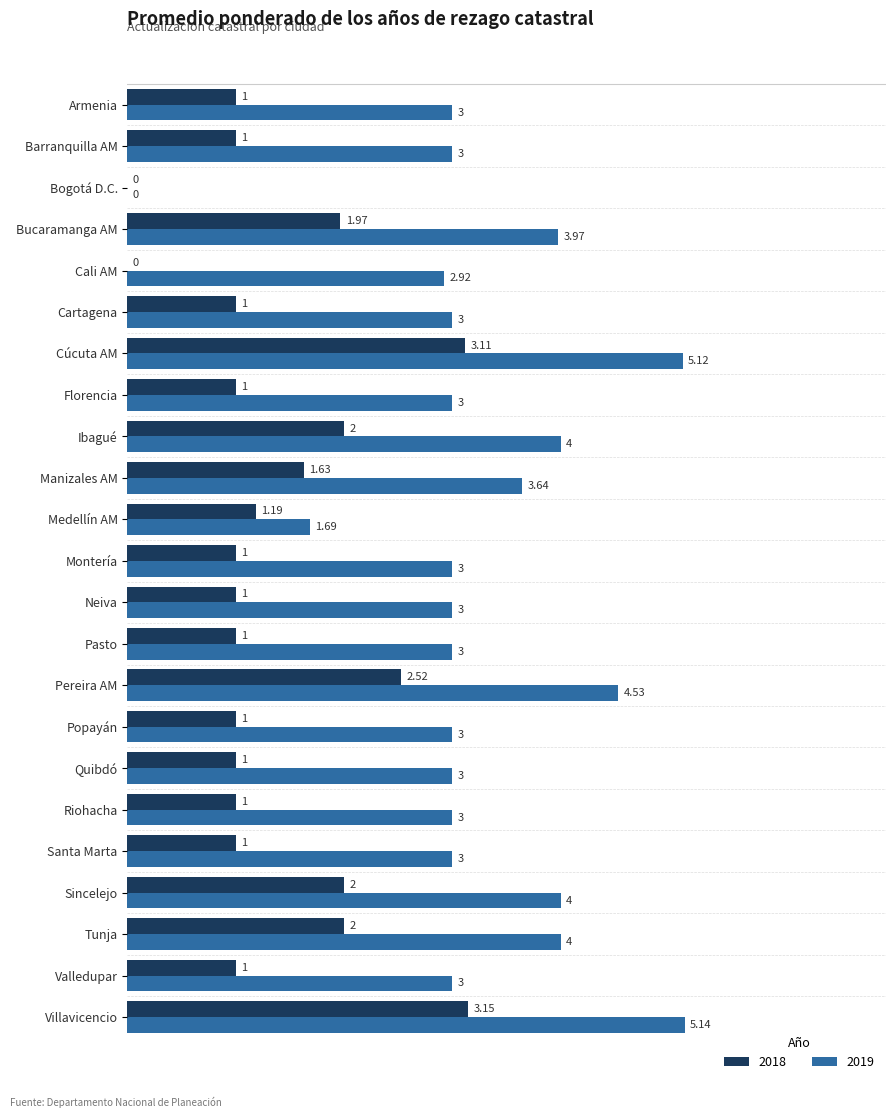

What is the sum of all 2018 values?

31.6